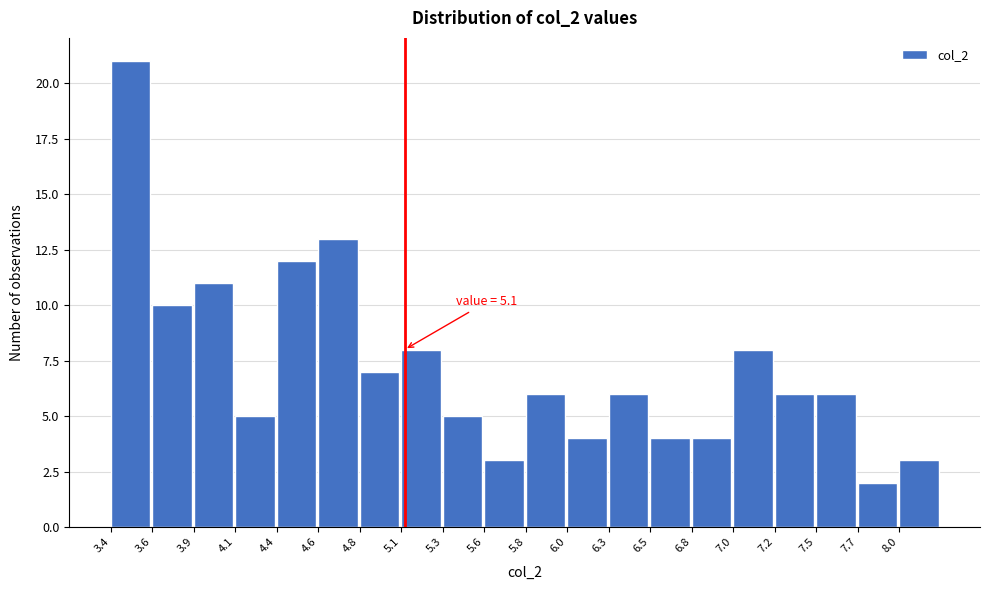

Over which range of the x-axis is the bar tallest?

3.40 to 3.64